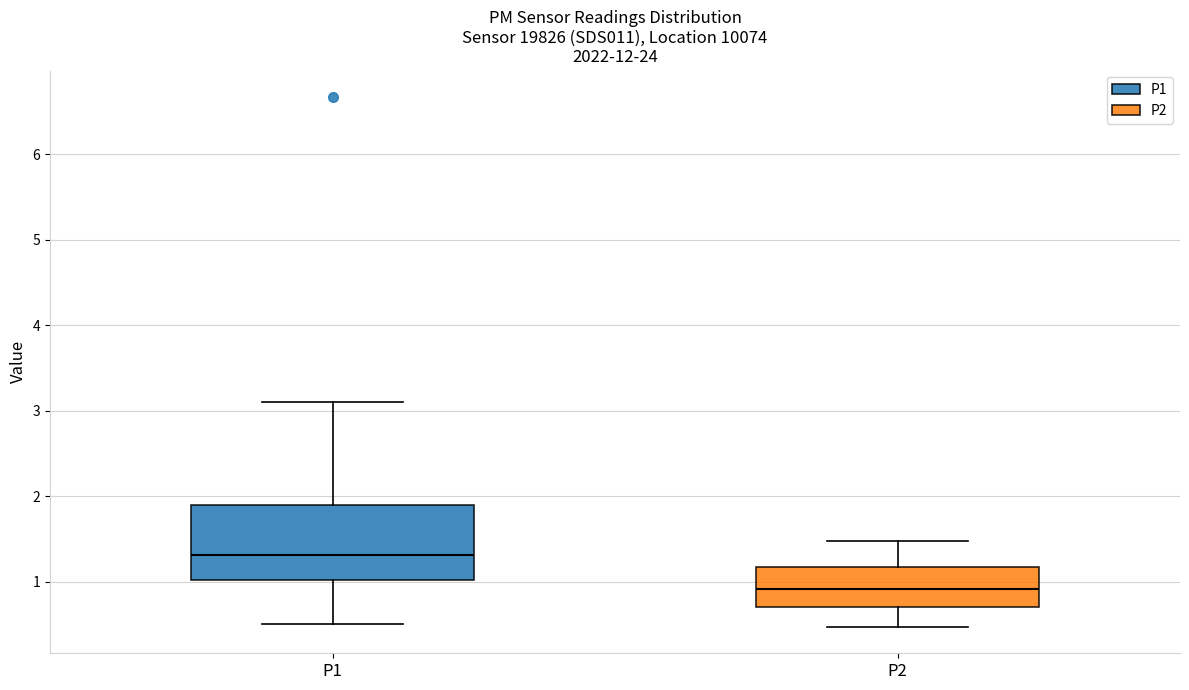

Where is the lower edge of the box for P1 on the y-axis? The values are not printed on the chart, so give them approximately, as read against the axis.

1.0